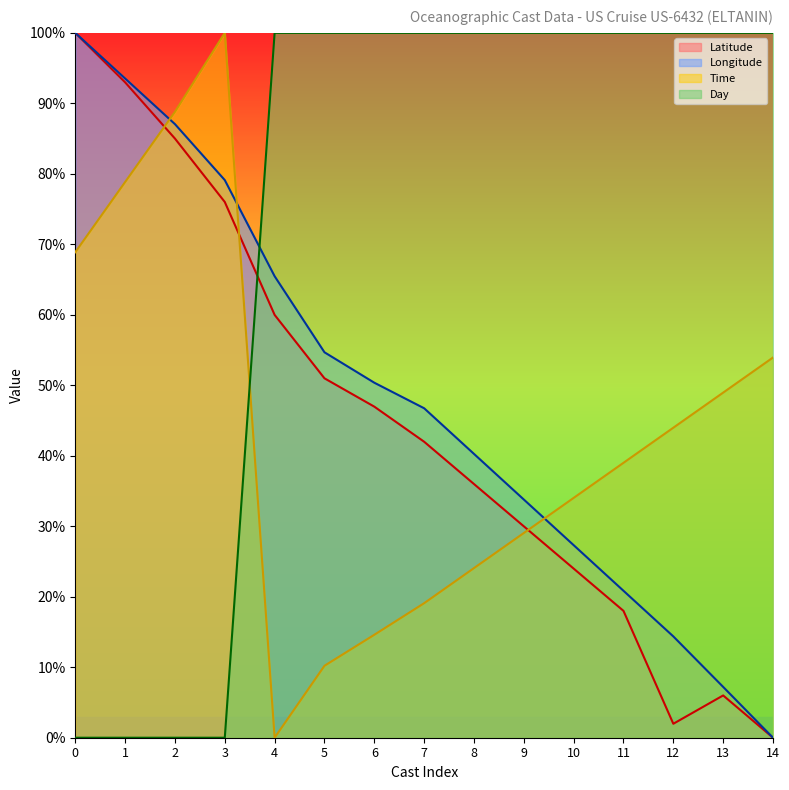

Rank the series by their maximum value, from lowest to highest.

Latitude, Longitude, Time, Day